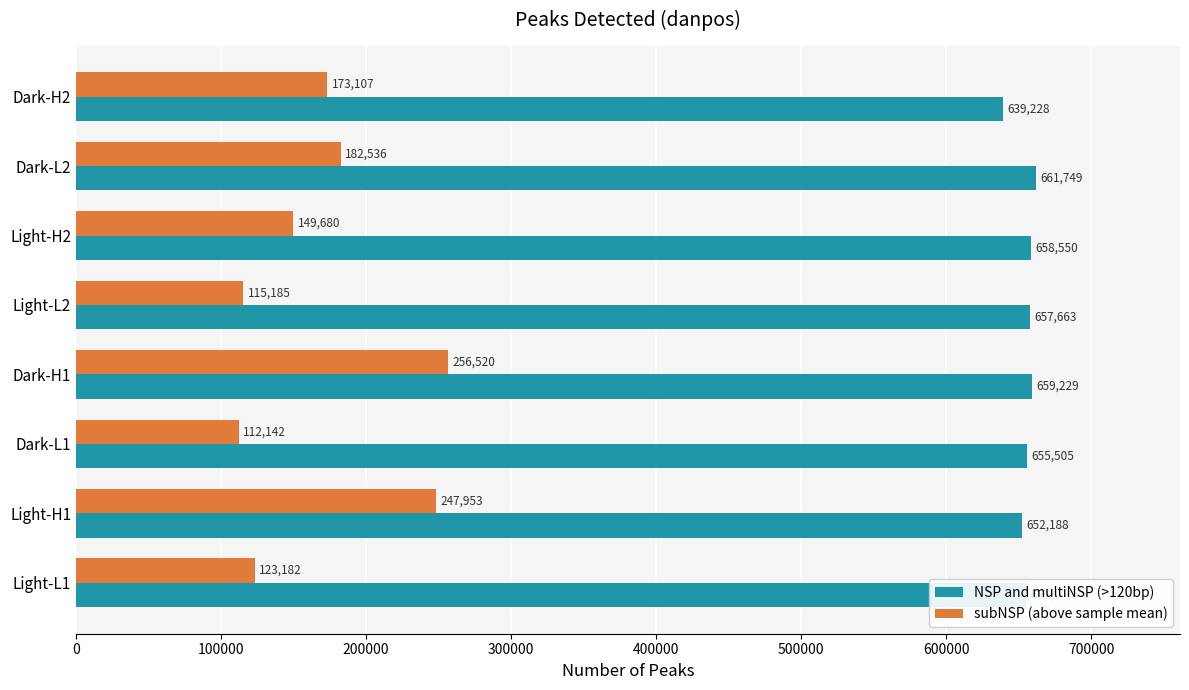

Rank the categories by subNSP (above sample mean) value from highest to lowest.

Dark-H1, Light-H1, Dark-L2, Dark-H2, Light-H2, Light-L1, Light-L2, Dark-L1